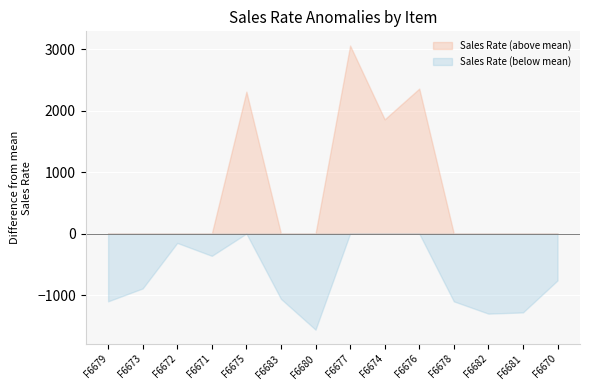

Between F6683 and F6676, which series saw the biggest shift?

Sales Rate (above mean)